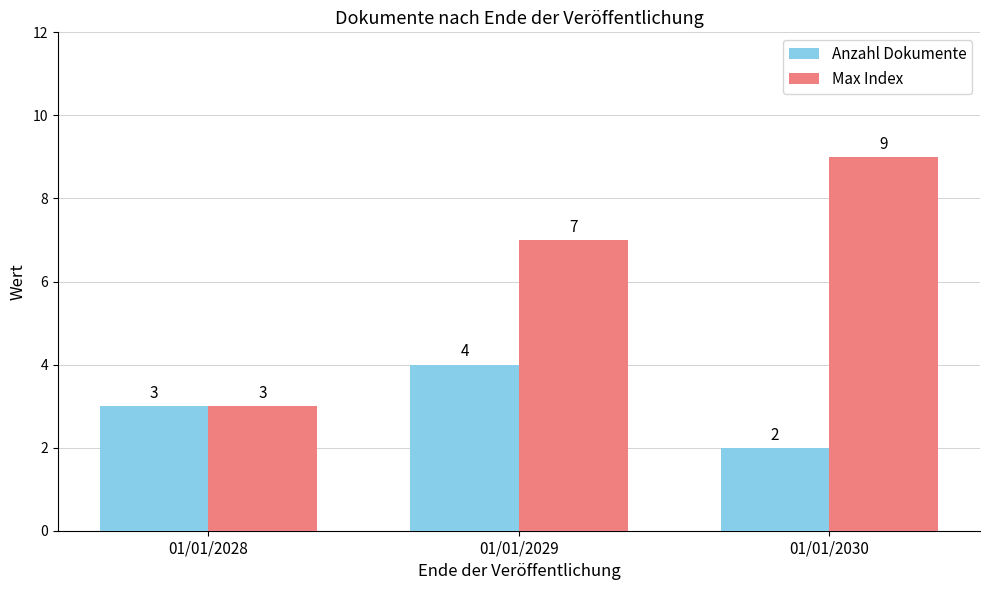

What is the sum of the Anzahl Dokumente values at 01/01/2028 and 01/01/2029?

7